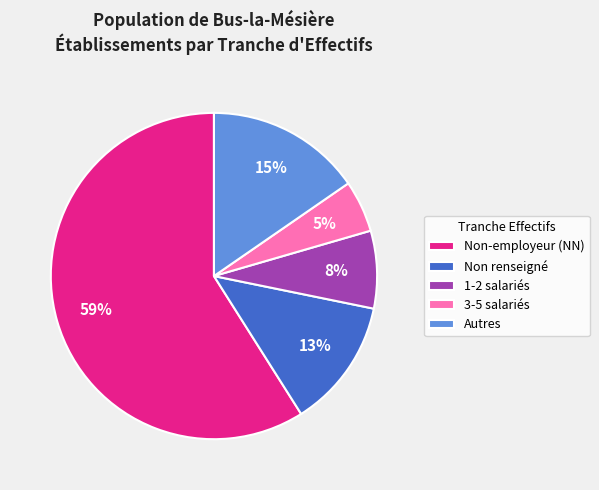

To the nearest percent, what percentage of the pie is 3-5 salariés?

5%